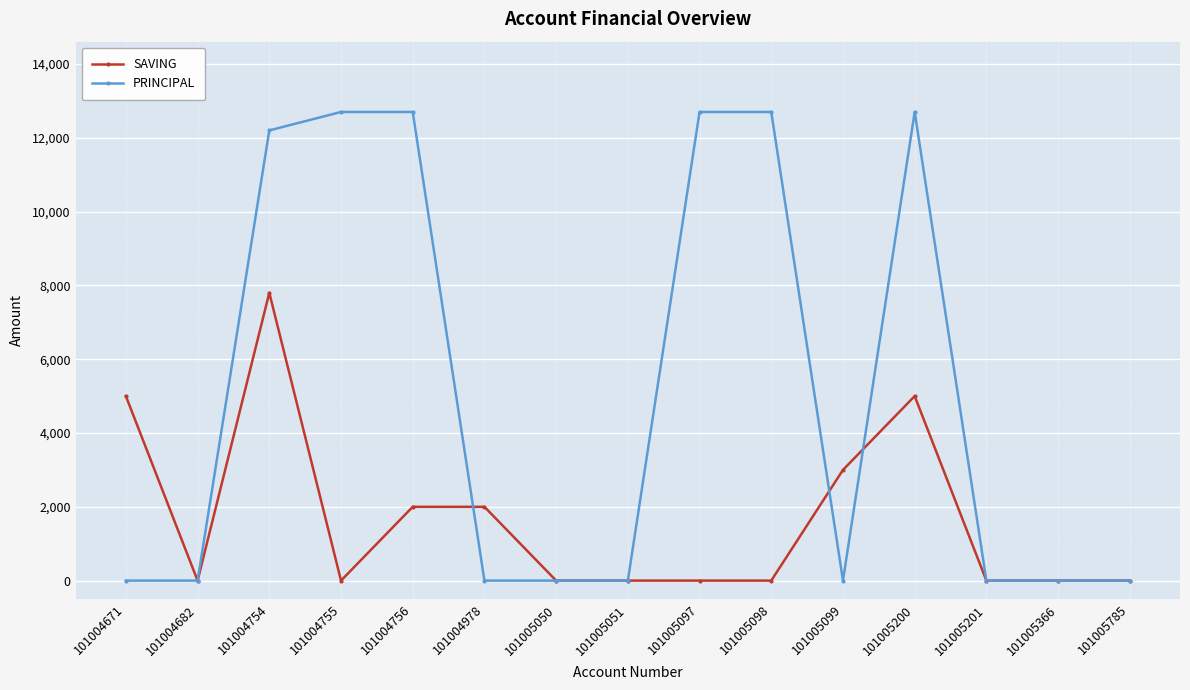

Is it true that SAVING equals 2874 at 101005785?

False